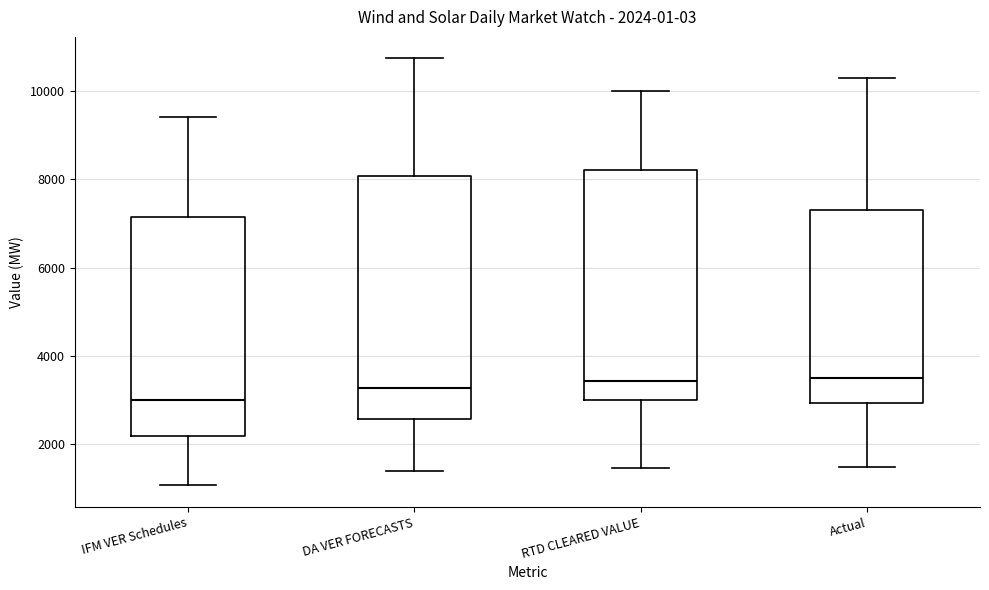

Which box is the tallest, from its lower edge to its upper edge?

DA VER FORECASTS